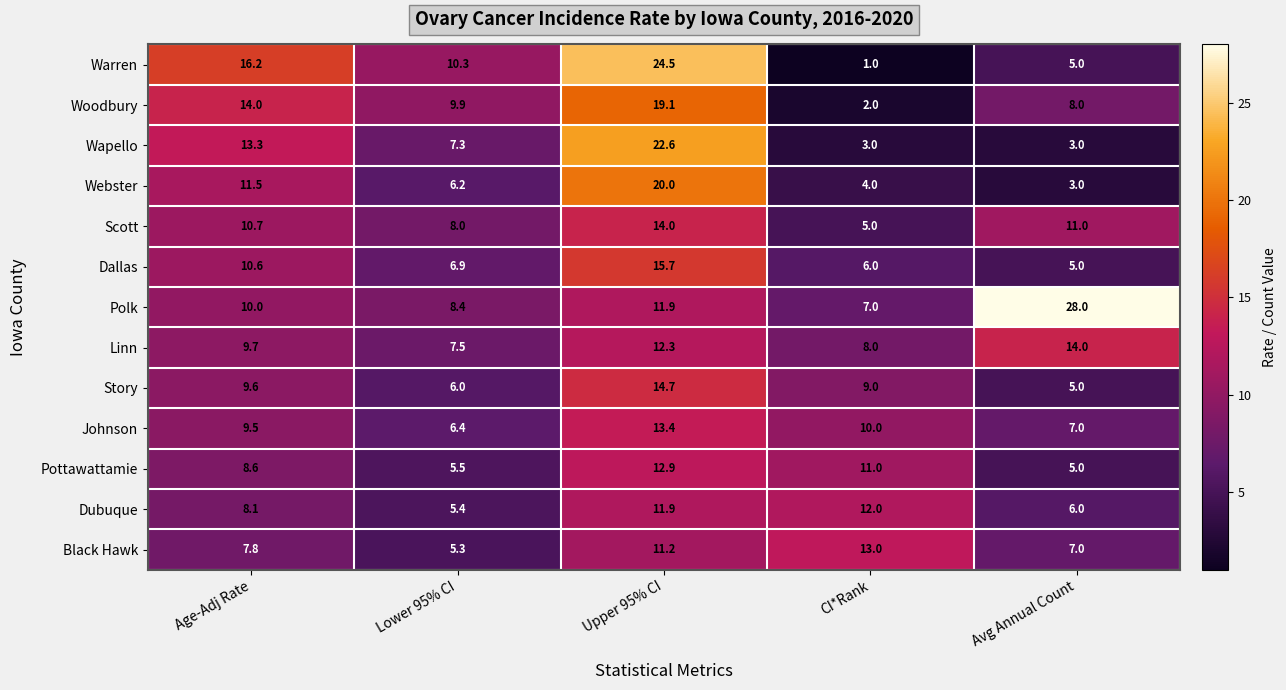

Which series has the largest range (max minus min)?

Warren